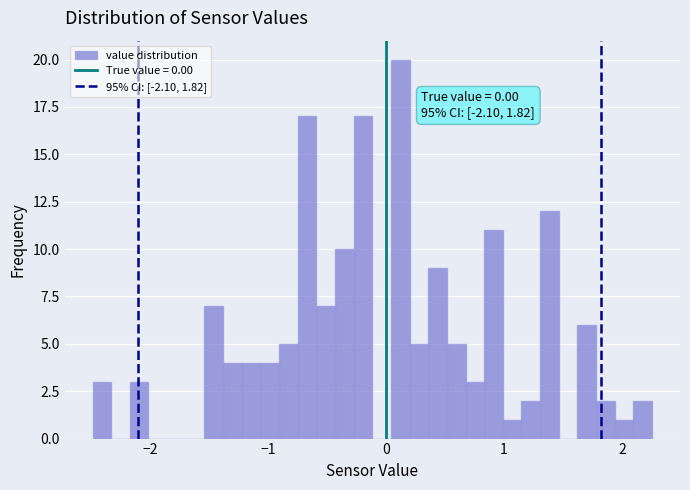

Read against the x-axis, roughly where is the centre of the tallest bar?

0.1